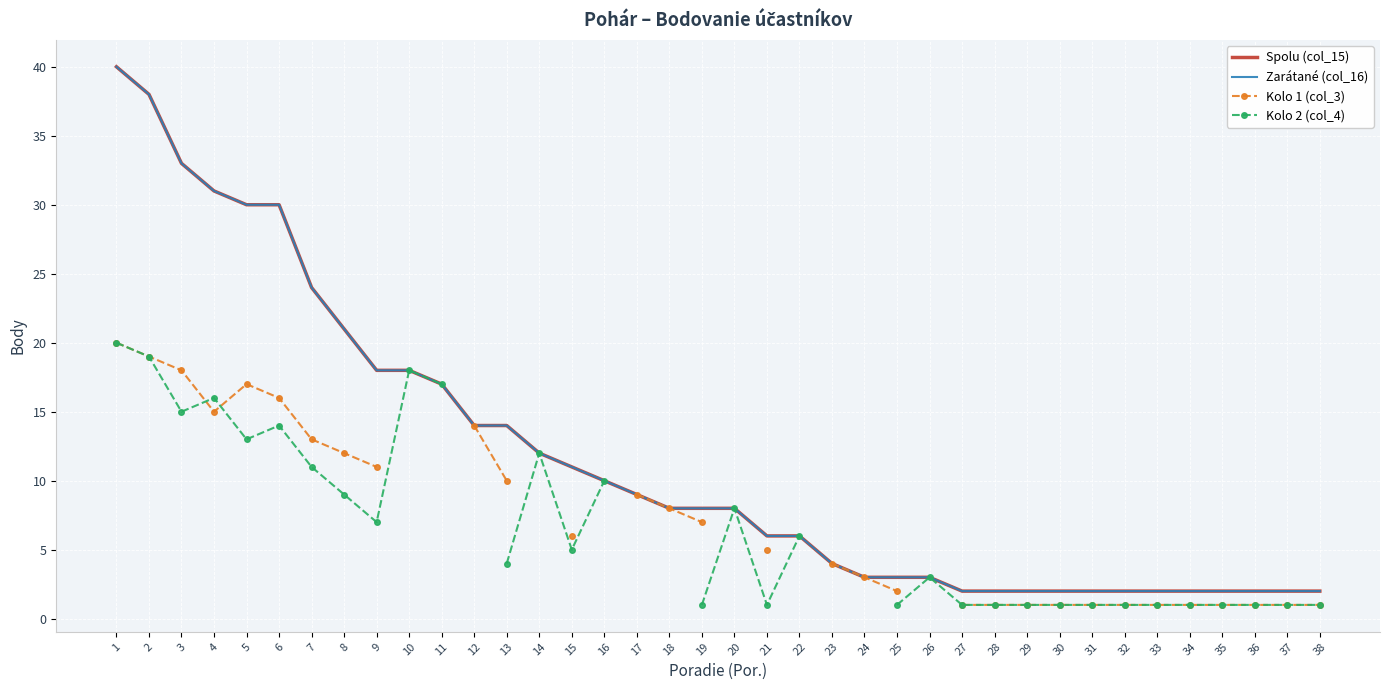

How many data points does each series have?

38